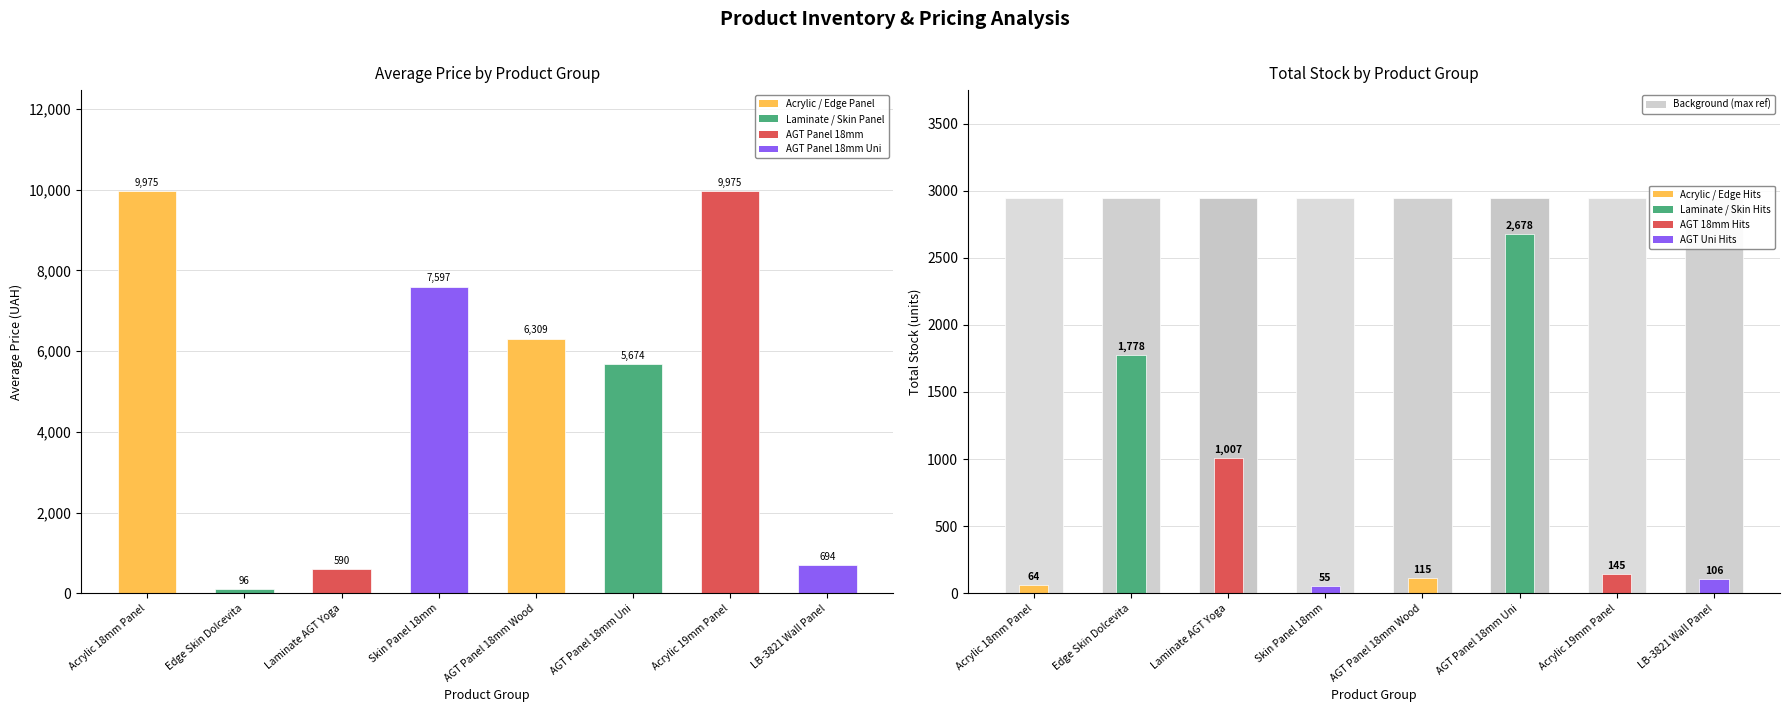

What is the value of the Avg Ціна bar at the 4th from the left?

7596.5